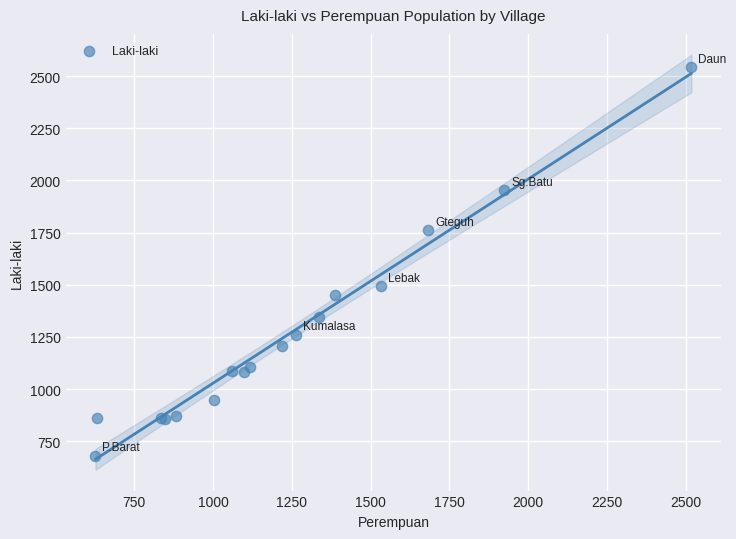

What Y value in the scatter plot is closest to 1611?

1493